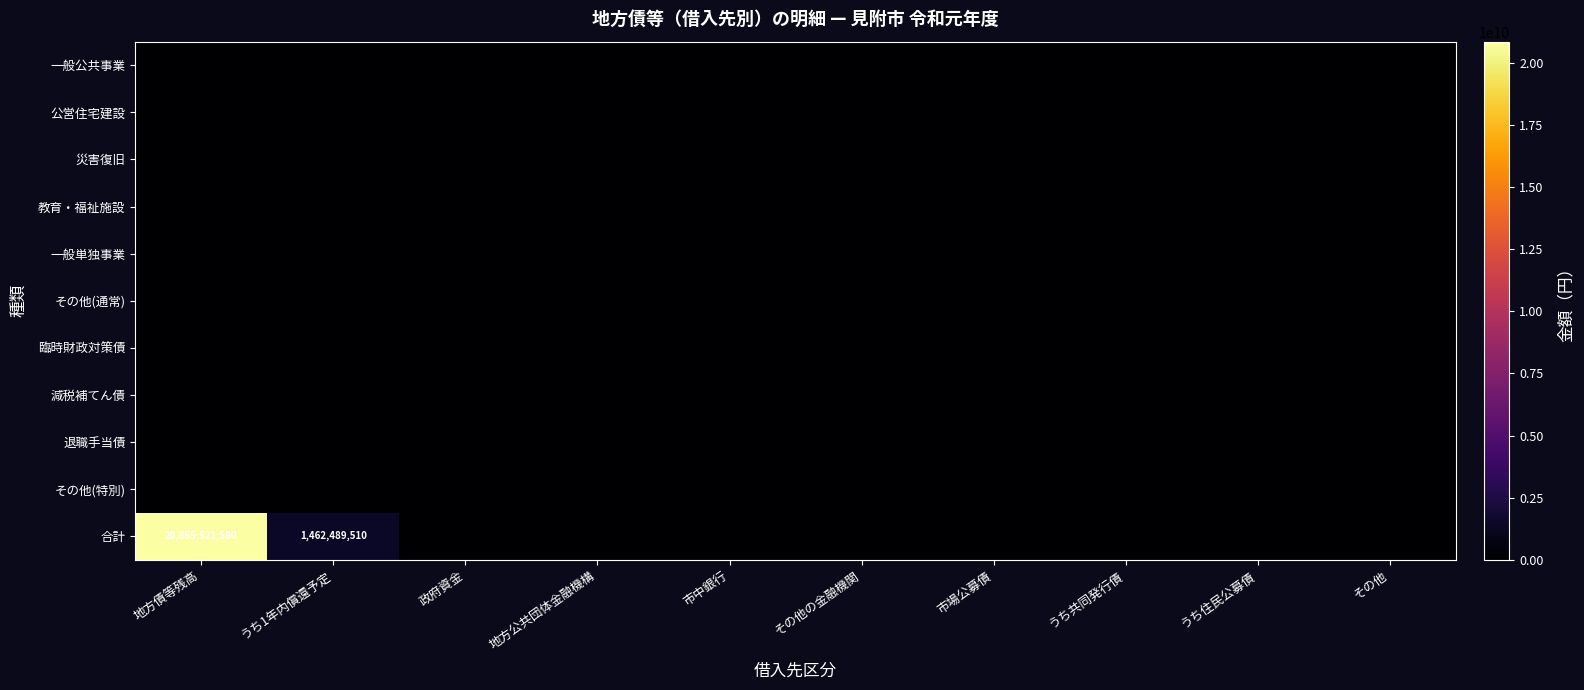

At which category does the chart reach its peak across all series?

地方債等残高